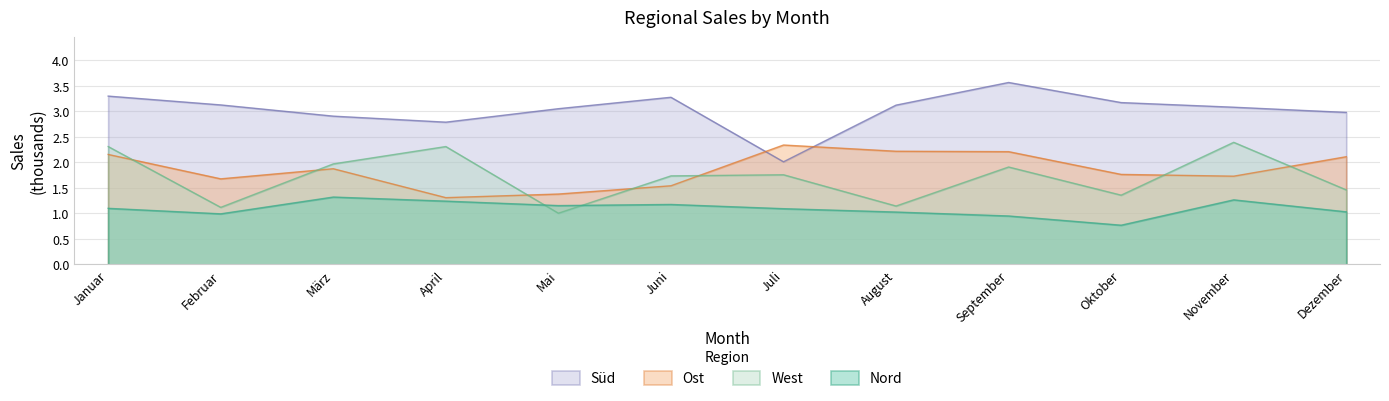

Reading left to right, what are all the values shown in this chart?

Nord: Januar=1.1	Februar=1.0	März=1.3	April=1.2	Mai=1.2	Juni=1.2	Juli=1.1	August=1.0	September=0.9	Oktober=0.8	November=1.3	Dezember=1.0
Ost: Januar=2.2	Februar=1.7	März=1.9	April=1.3	Mai=1.4	Juni=1.5	Juli=2.3	August=2.2	September=2.2	Oktober=1.8	November=1.7	Dezember=2.1
Süd: Januar=3.3	Februar=3.1	März=2.9	April=2.8	Mai=3.1	Juni=3.3	Juli=2.0	August=3.1	September=3.6	Oktober=3.2	November=3.1	Dezember=3.0
West: Januar=2.3	Februar=1.1	März=2.0	April=2.3	Mai=1.0	Juni=1.7	Juli=1.8	August=1.1	September=1.9	Oktober=1.4	November=2.4	Dezember=1.5